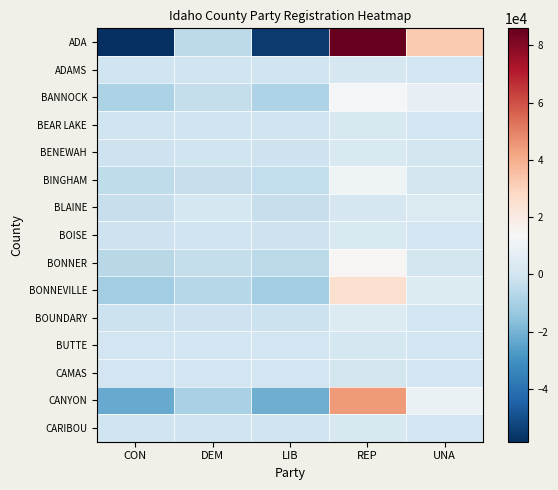

Which category has the lowest value across all series?

CON